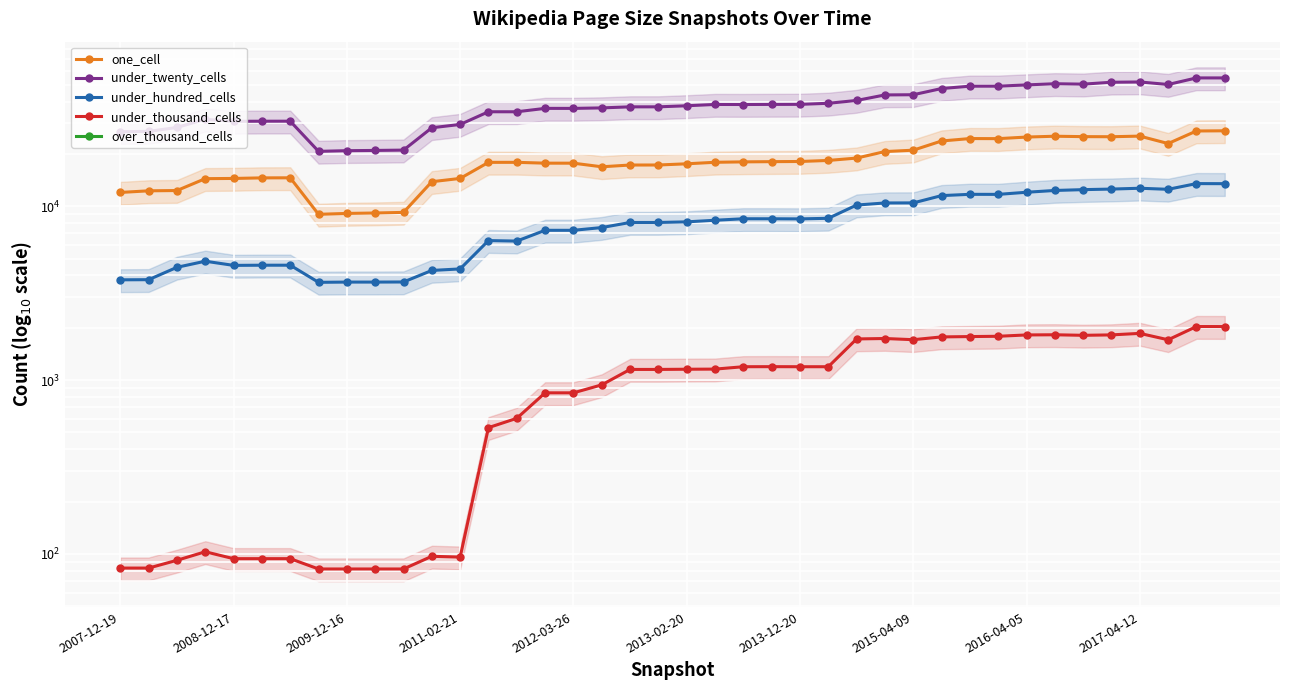

What are all the series names shown in the legend?

one_cell, under_twenty_cells, under_hundred_cells, under_thousand_cells, over_thousand_cells